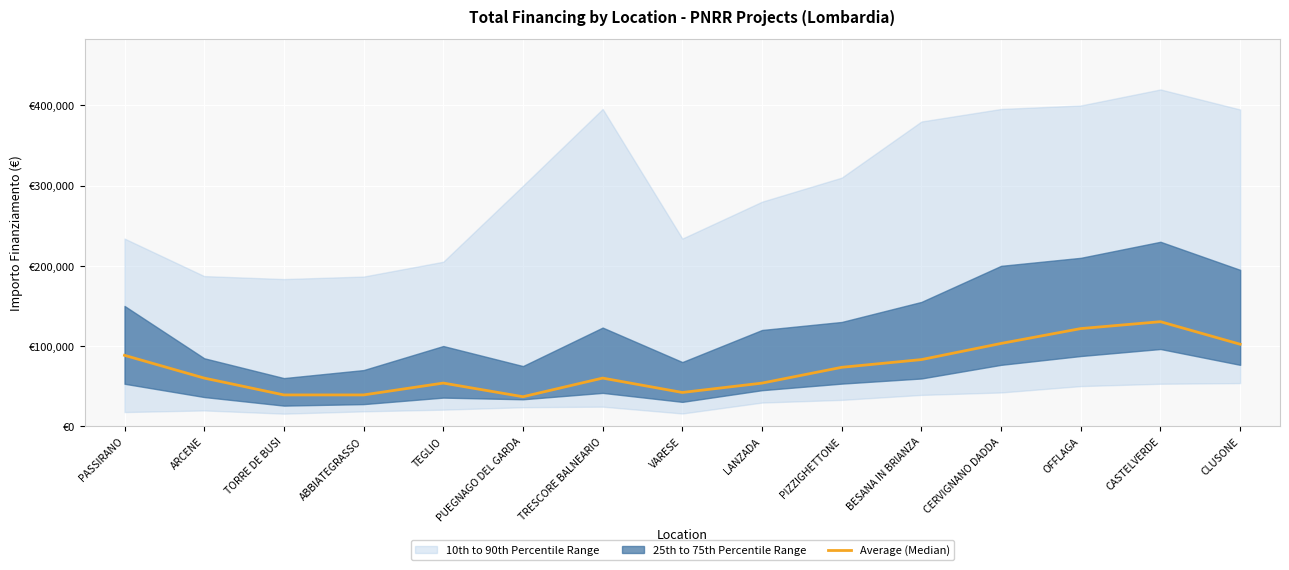

True or false: the data shows 58568.2 at ABBIATEGRASSO.

False